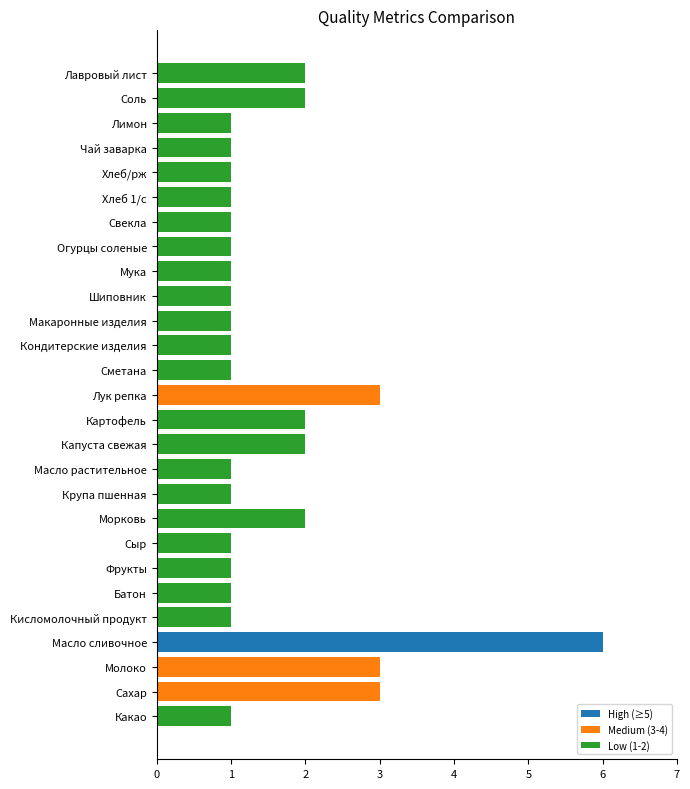

What is the sum of all values?

43